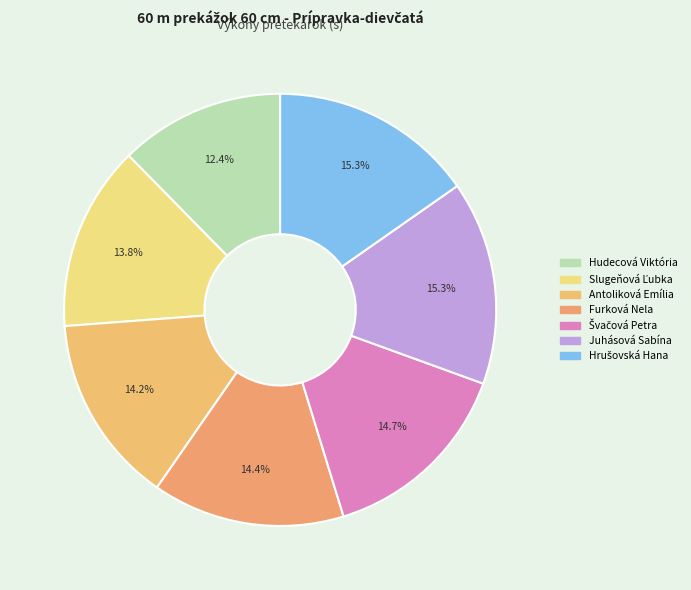

Which category has the biggest portion of the pie?

Hrušovská Hana